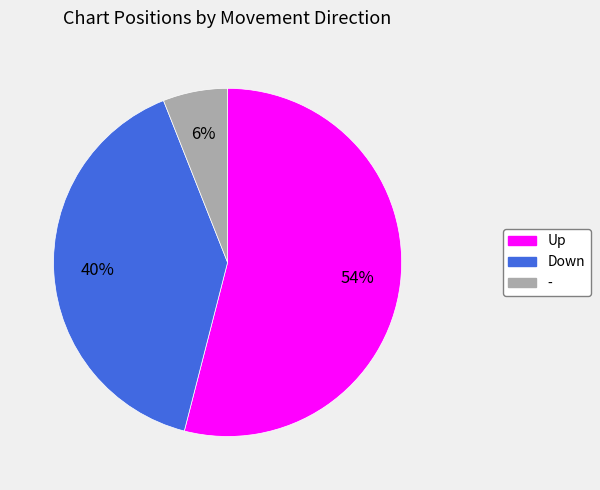

Is there any slice that represents more than half of the pie?

Yes